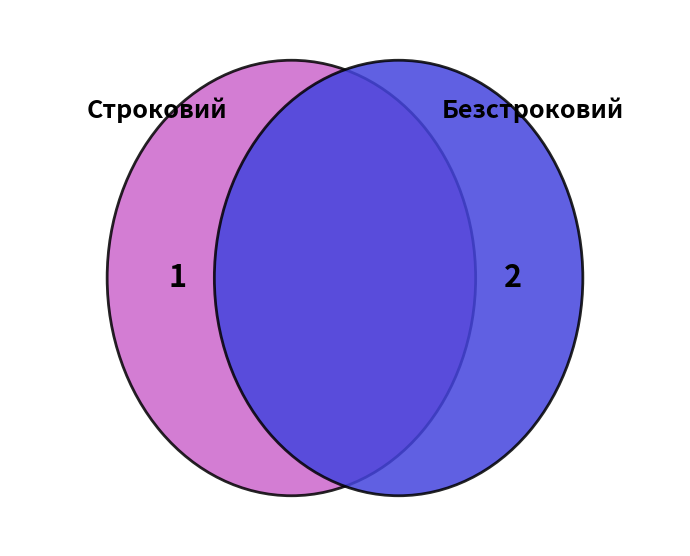

To the nearest percent, what is the difference between the Безстроковий and Строковий slice percentages?

33%